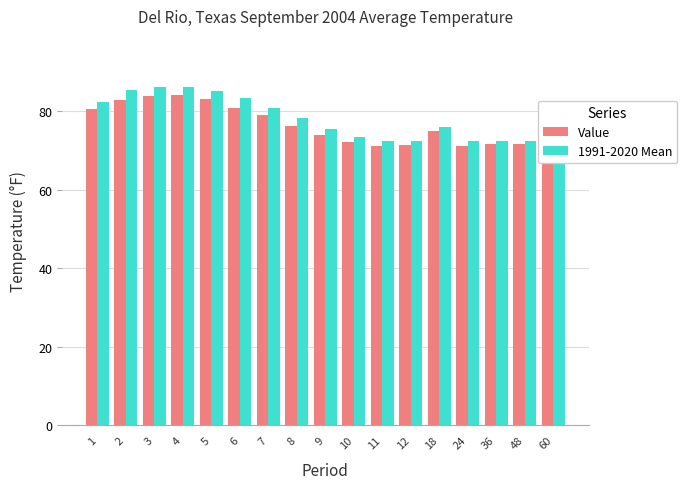

Reading left to right, transcribe all the data shown in this chart.

Value: 80.5	83.0	84.0	84.2	83.1	80.9	79.2	76.3	74.0	72.1	71.3	71.4	75.1	71.3	71.8	71.7	72.3
1991-2020 Mean: 82.3	85.4	86.3	86.3	85.2	83.3	80.9	78.2	75.5	73.4	72.4	72.5	76.0	72.4	72.4	72.4	72.4